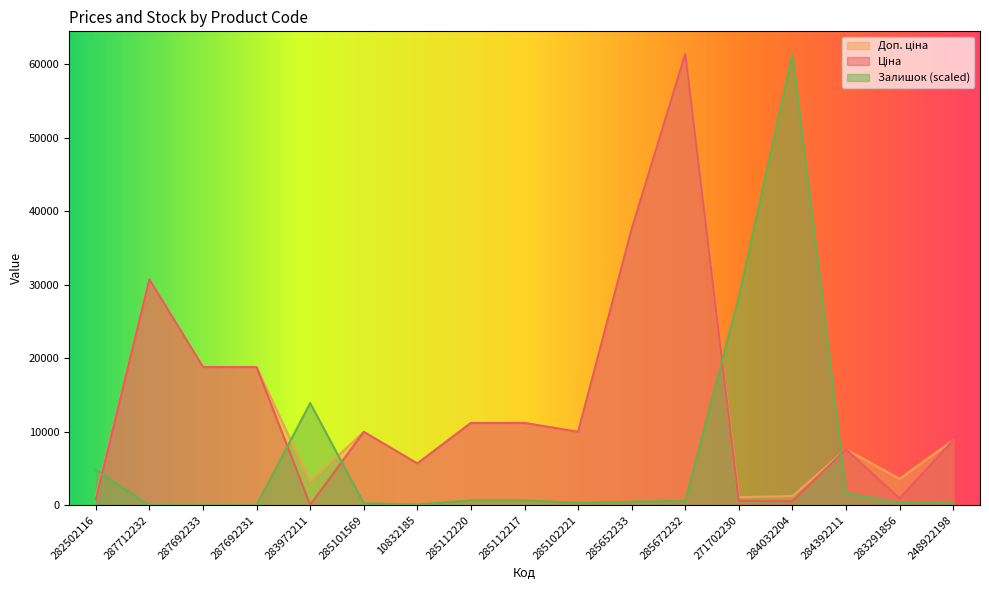

What is the maximum value shown in the chart?

61434.3